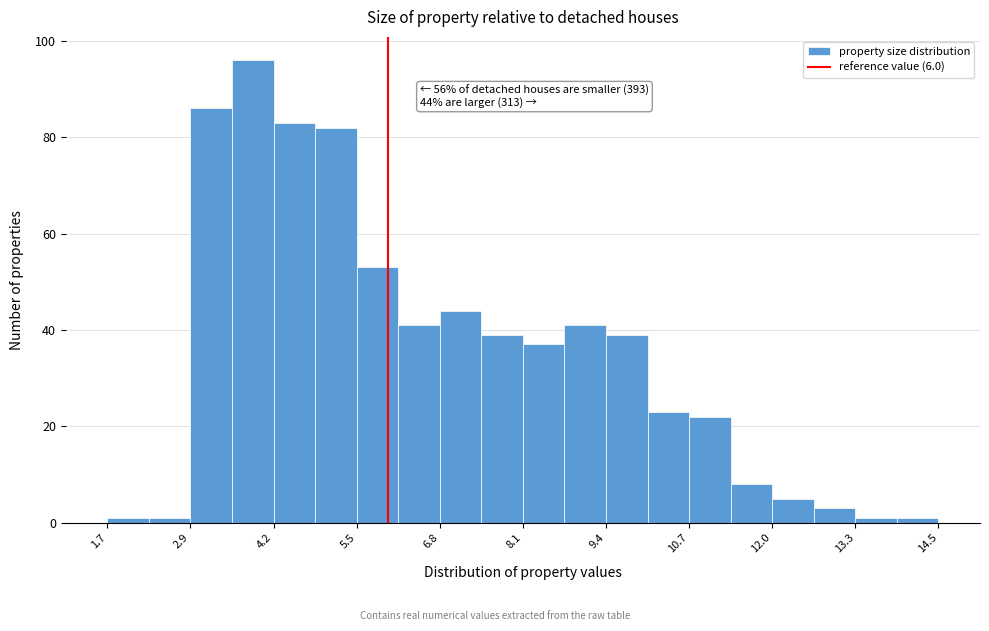

Read against the x-axis, roughly where is the centre of the tallest bar?

4.0